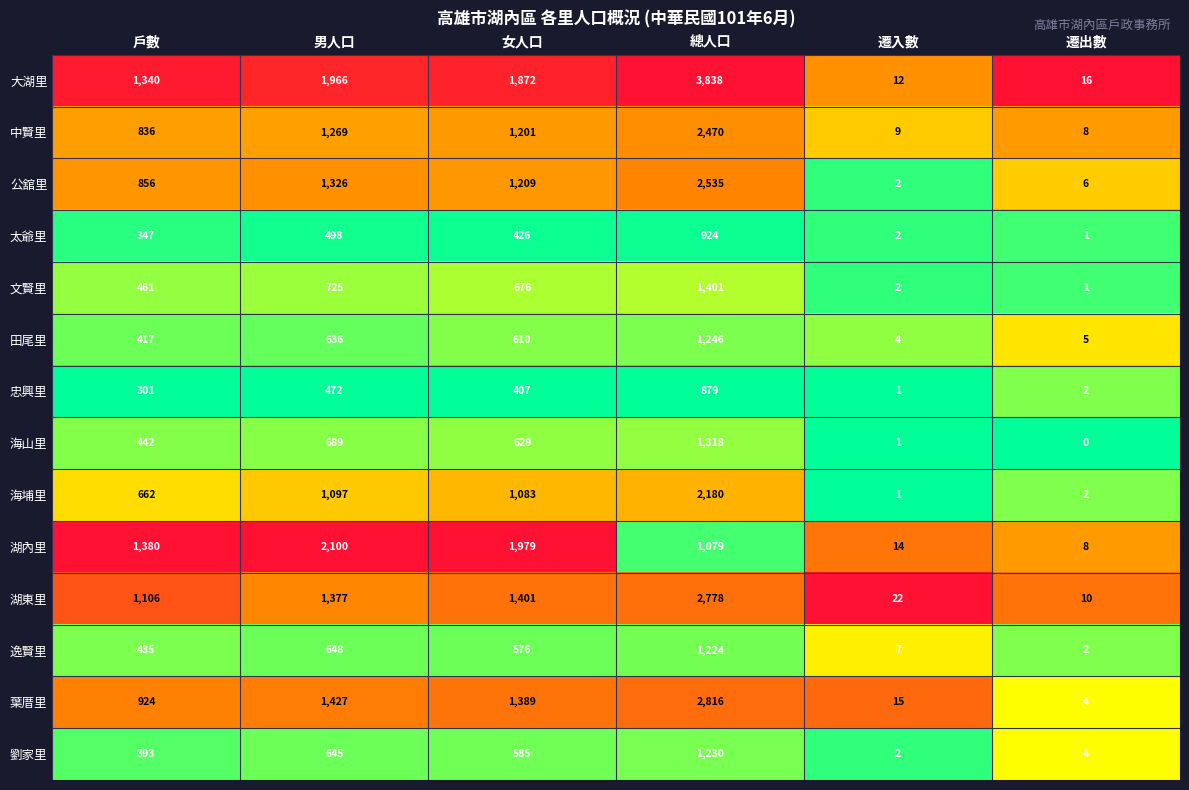

Between 男人口 and 女人口, which series saw the biggest shift?

湖內里